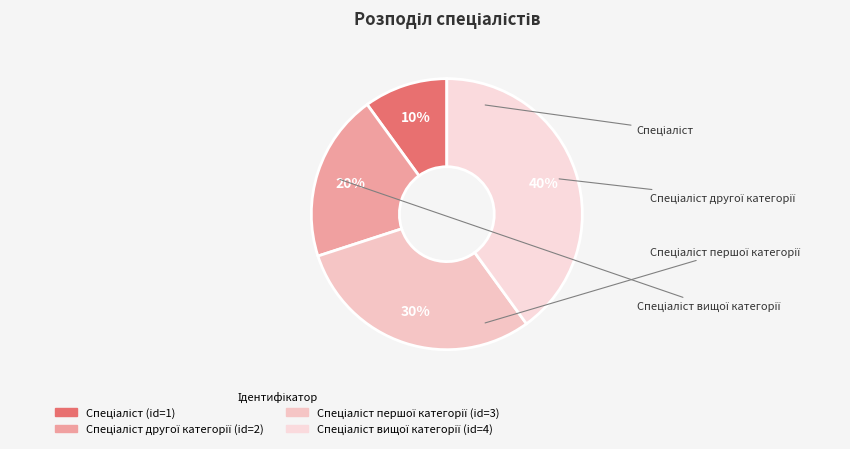

How many segments does this pie chart have?

4